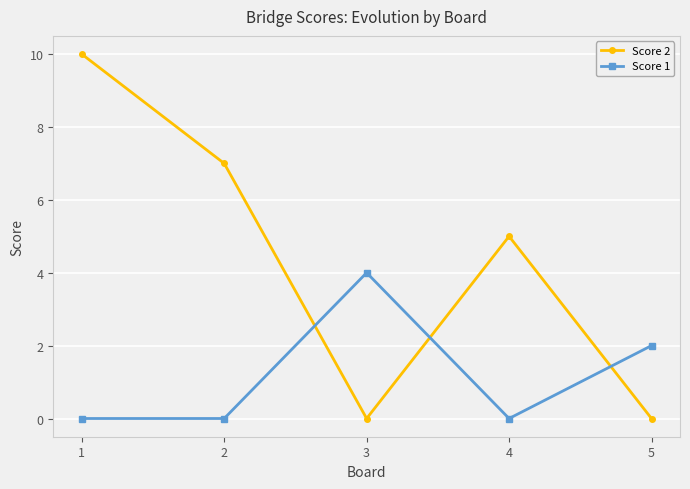

At which category is the sum across all series the highest?

1